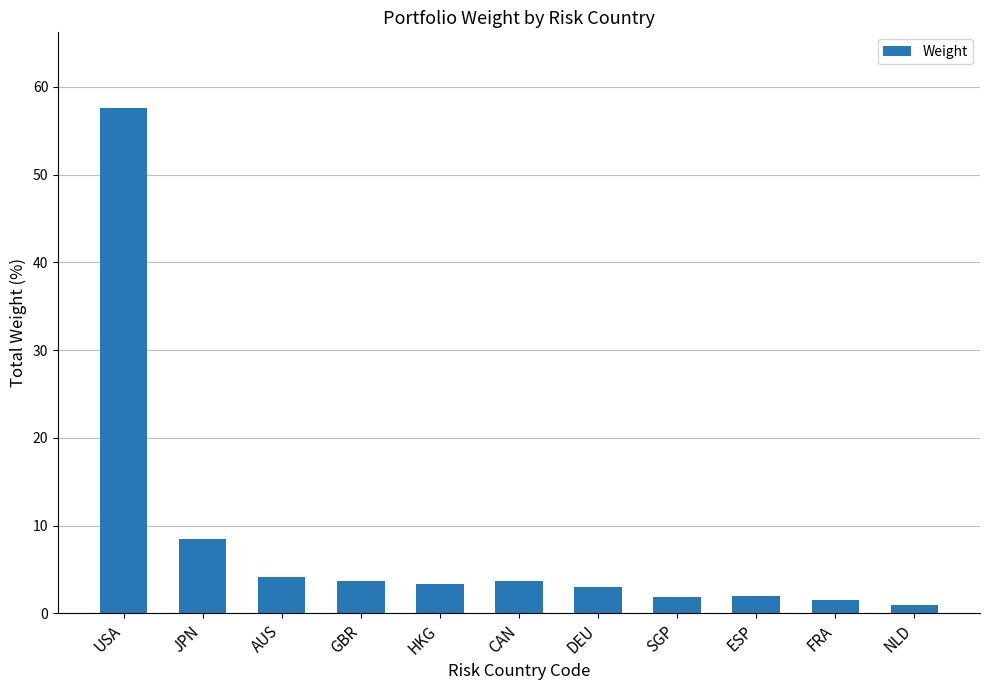

How many bars are there in total?

11